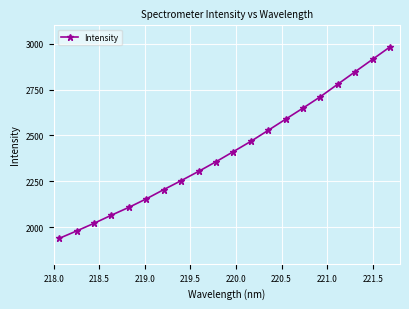

What is the sum of all values?

48260.4